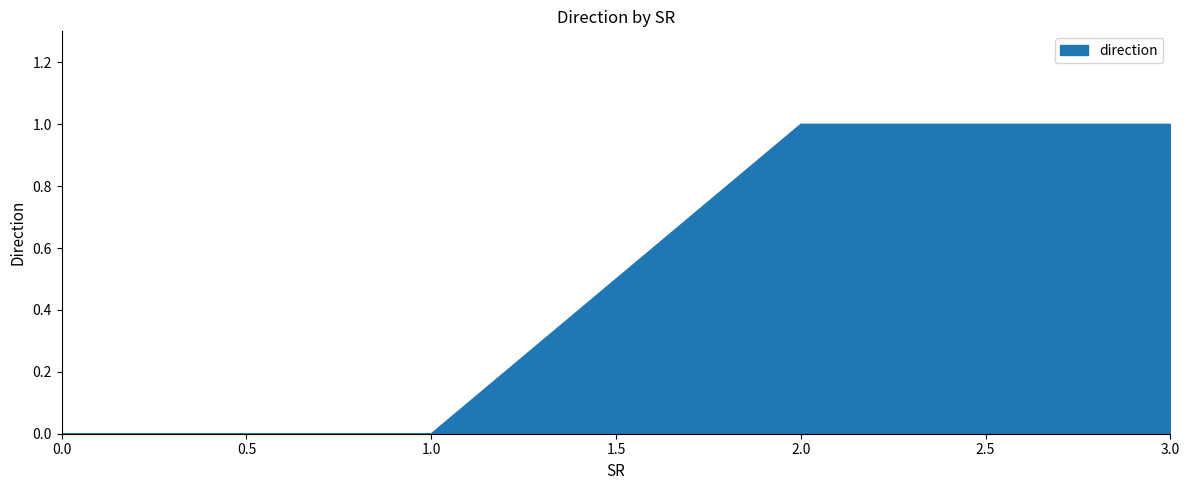

What is the change in value from 0.0 to 3.0?

+1